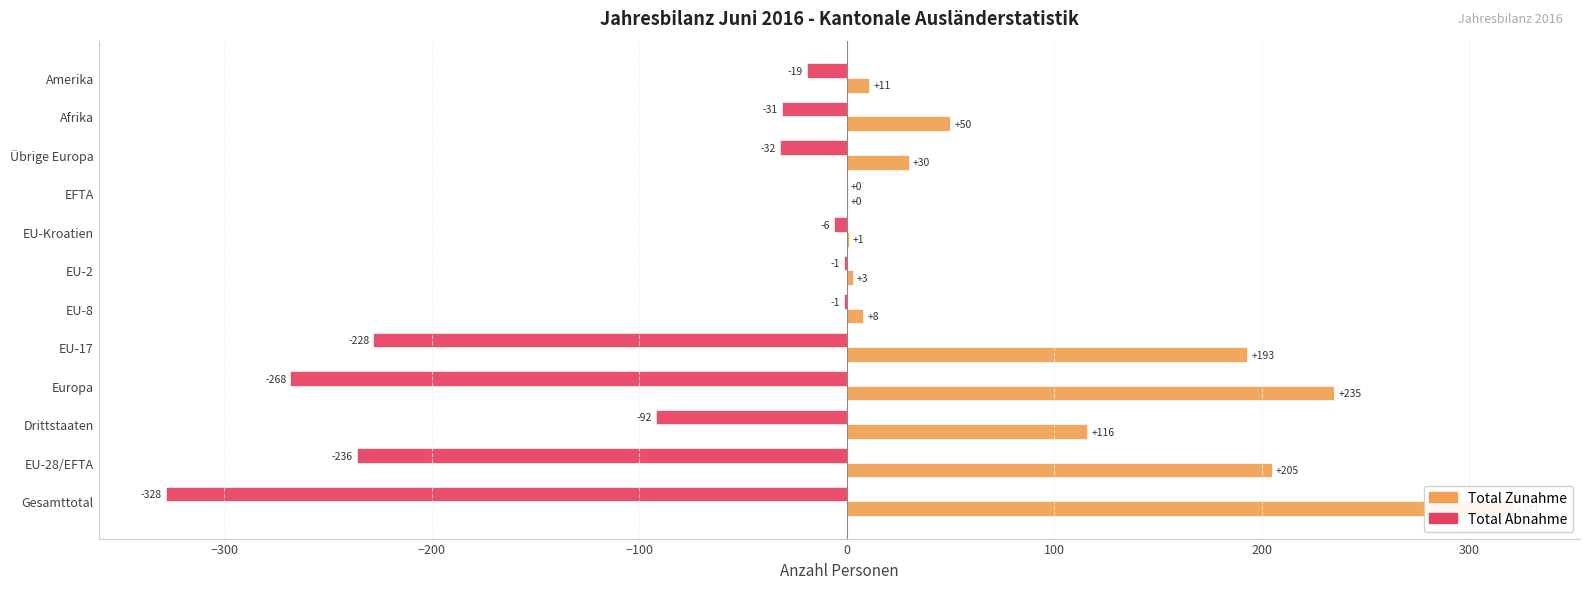

Reading left to right, list all the values displayed in this chart.

Total Zunahme: 321	205	116	235	193	8	3	1	0	30	50	11
Total Abnahme: -328	-236	-92	-268	-228	-1	-1	-6	0	-32	-31	-19